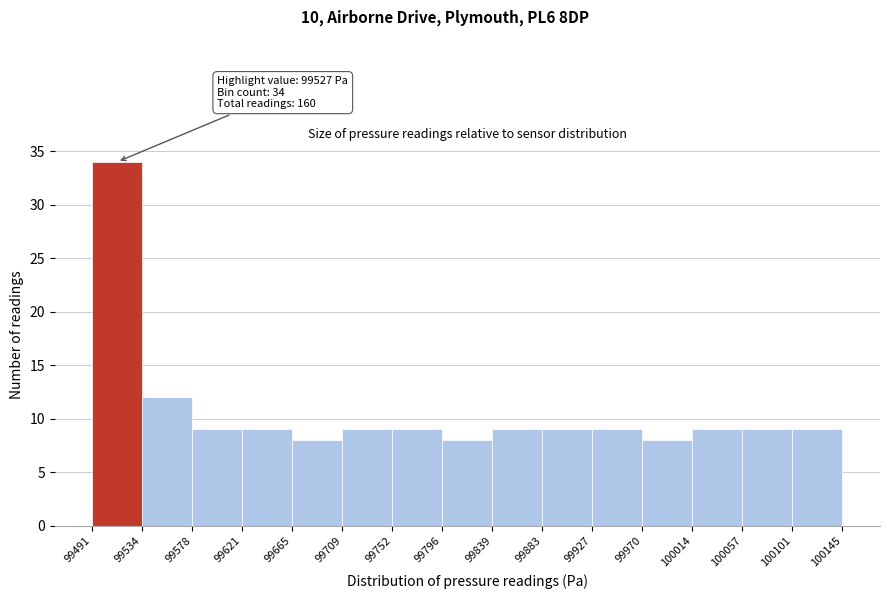

Over which range of the x-axis is the bar tallest?

99491 to 99534